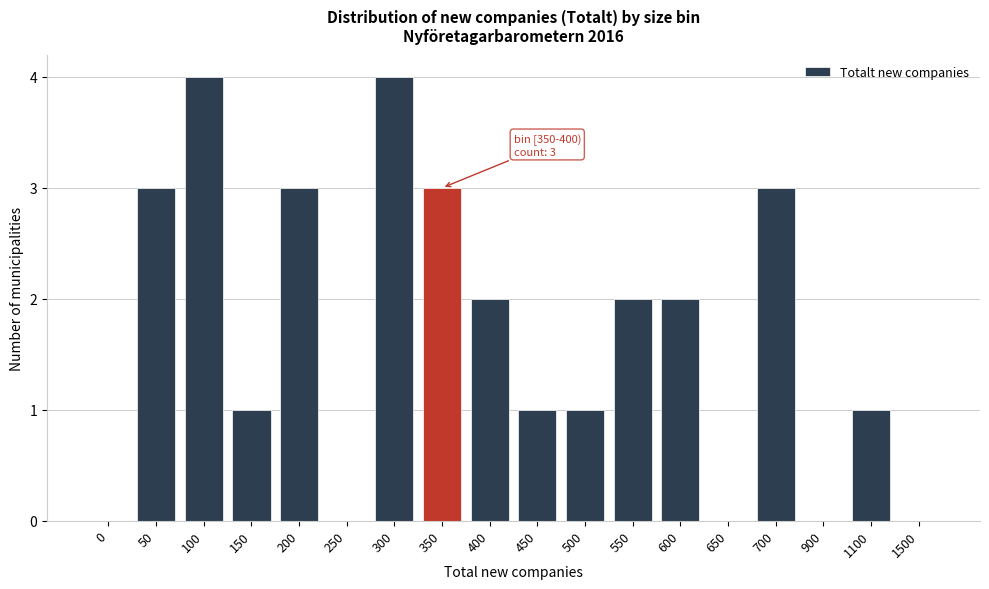

Reading left to right, transcribe all the data shown in this chart.

0=0	50=3	100=4	150=1	200=3	250=0	300=4	350=3	400=2	450=1	500=1	550=2	600=2	650=0	700=3	900=0	1100=1	1500=0